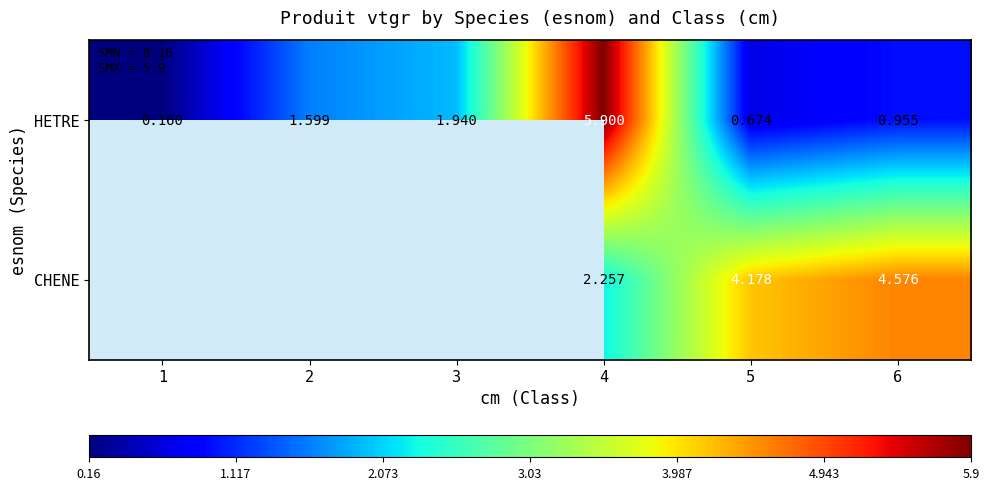

At 4, list the series in order from largest to smallest.

HETRE, CHENE